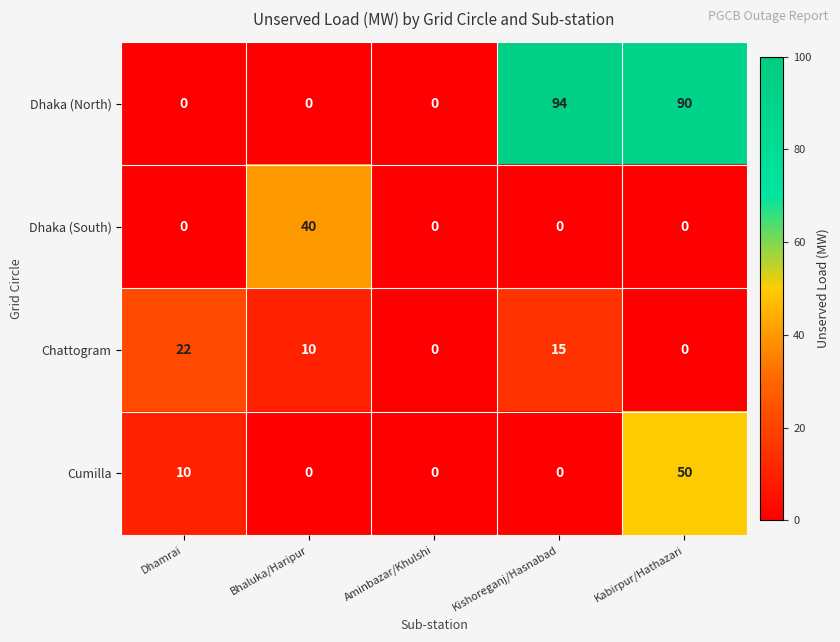

Which series has the widest spread of values?

Dhaka (North)